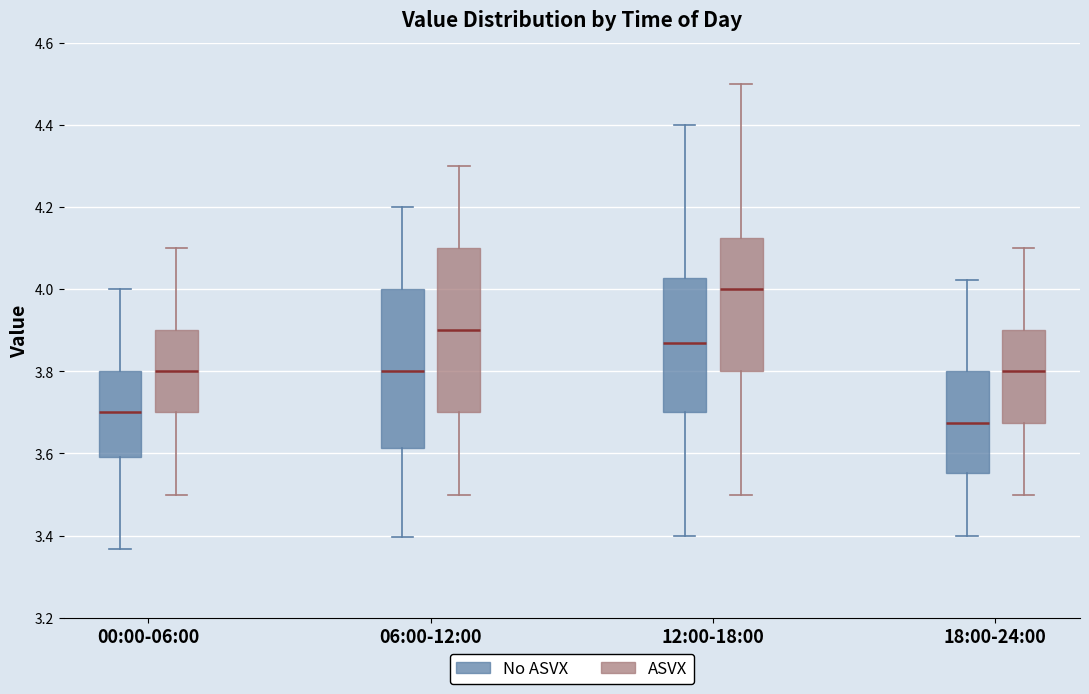

Reading left to right, read every box against the y-axis: the position of its median line, the range the box covers, and the ends of its whiskers. The values are not printed on the chart, so give them approximately, as read against the axis.

00:00-06:00 (No ASVX): median 3.70, box 3.60 to 3.80, whiskers 3.36 to 4.00
00:00-06:00 (ASVX): median 3.80, box 3.70 to 3.90, whiskers 3.50 to 4.10
06:00-12:00 (No ASVX): median 3.80, box 3.62 to 4.00, whiskers 3.40 to 4.20
06:00-12:00 (ASVX): median 3.90, box 3.70 to 4.10, whiskers 3.50 to 4.30
12:00-18:00 (No ASVX): median 3.86, box 3.70 to 4.02, whiskers 3.40 to 4.40
12:00-18:00 (ASVX): median 4.00, box 3.80 to 4.12, whiskers 3.50 to 4.50
18:00-24:00 (No ASVX): median 3.68, box 3.56 to 3.80, whiskers 3.40 to 4.02
18:00-24:00 (ASVX): median 3.80, box 3.68 to 3.90, whiskers 3.50 to 4.10